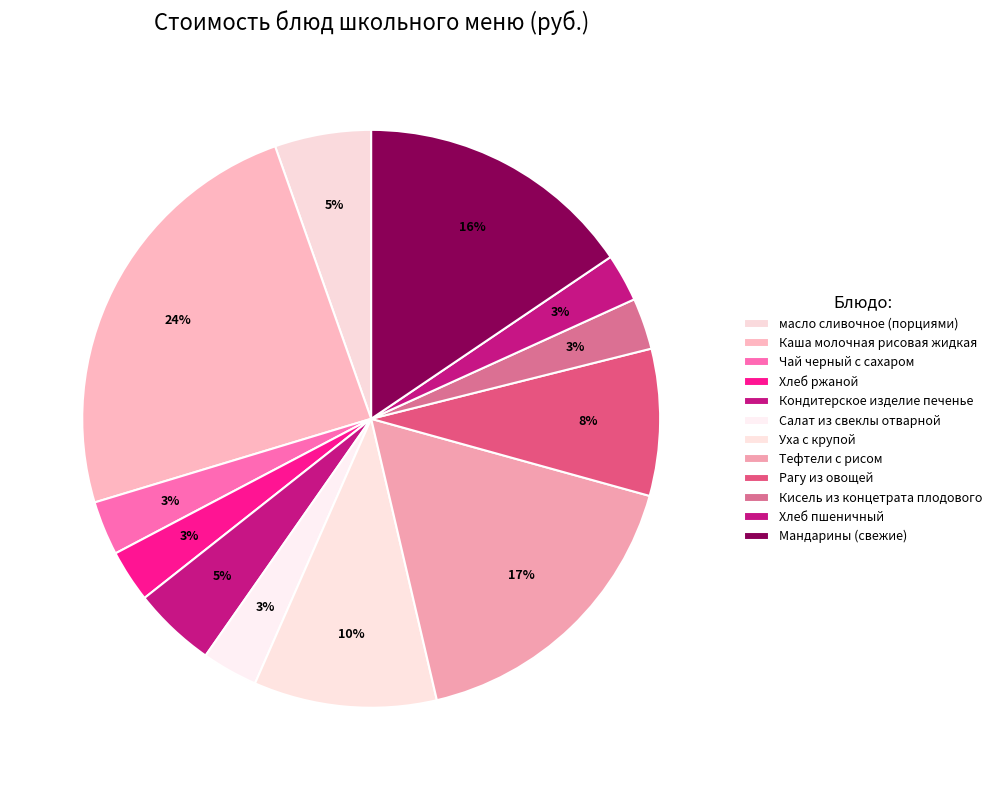

Is there a majority slice in this chart?

No